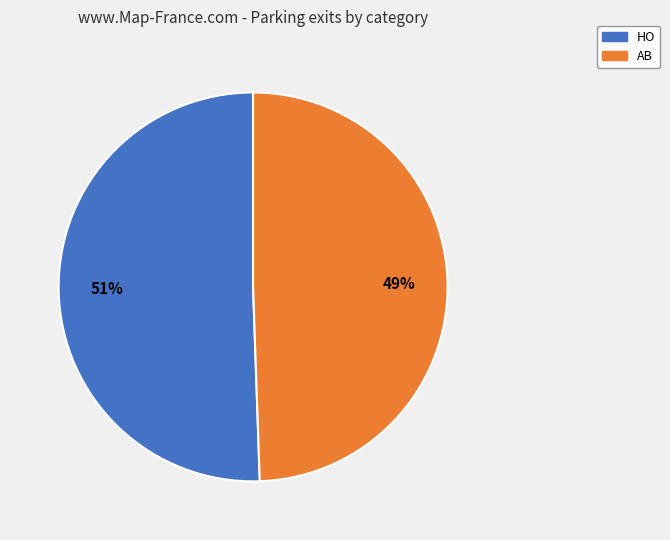

Combined, do HO and AB account for over 50%?

Yes